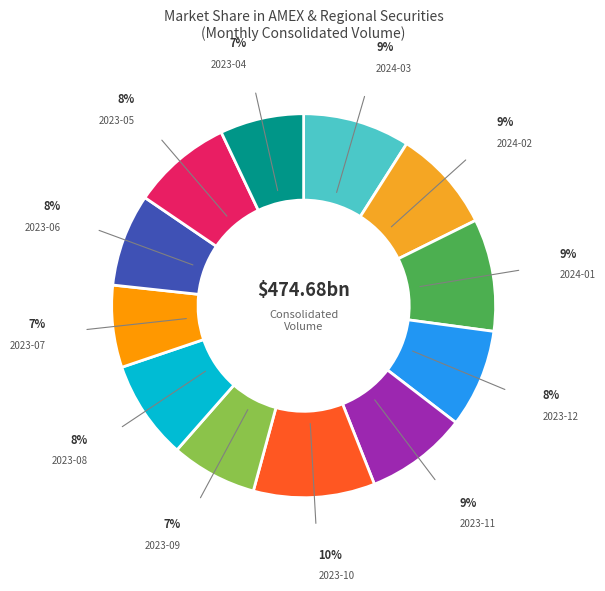

Approximately how many times larger is the value at 2023-09 compared to 2023-12?

0.9